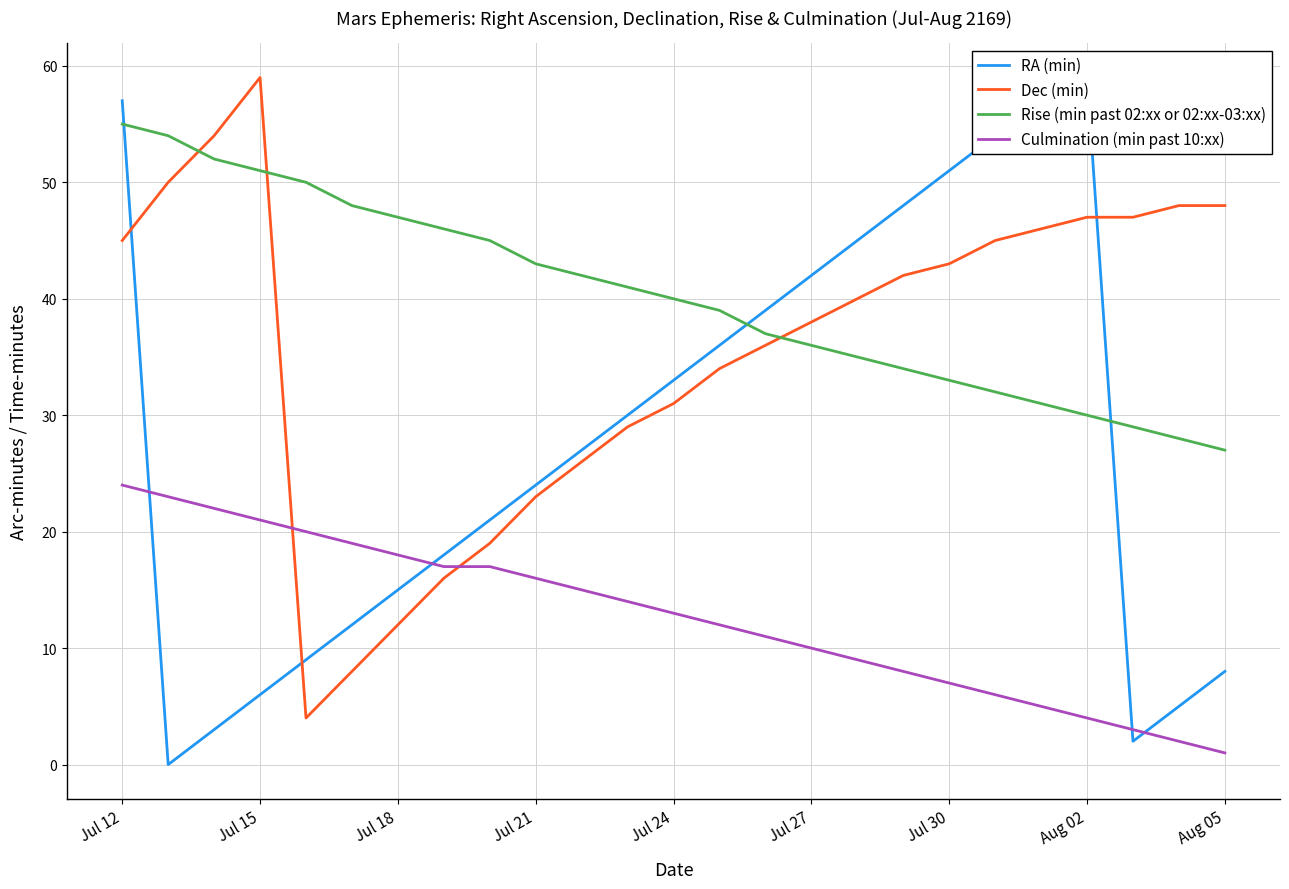

Is it true that Rise (min past 02:xx or 02:xx-03:xx) equals 31 at 20?

True